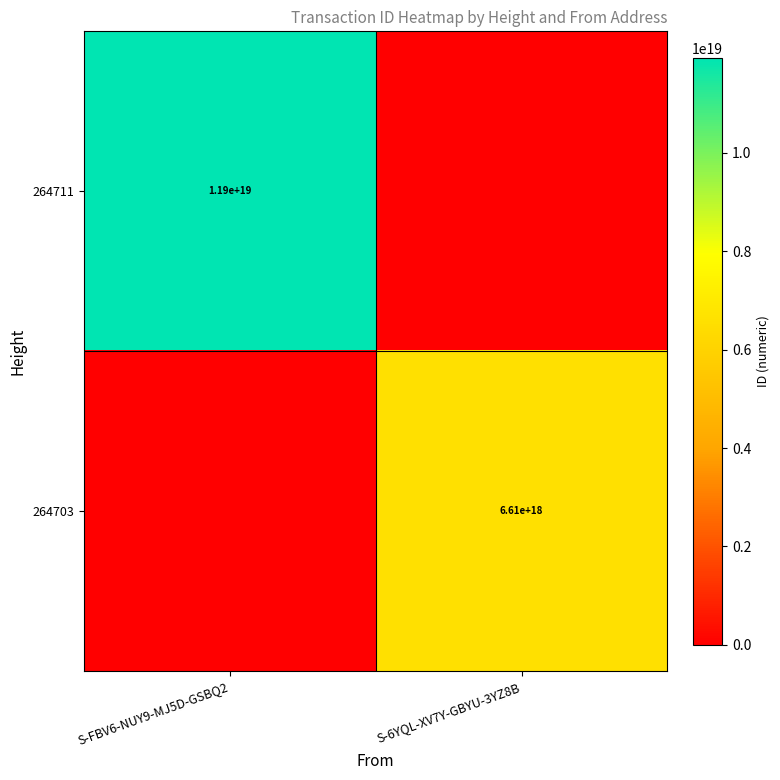

The 264711 series shows 17472642777114978304 at S-FBV6-NUY9-MJ5D-GSBQ2. True or false?

False